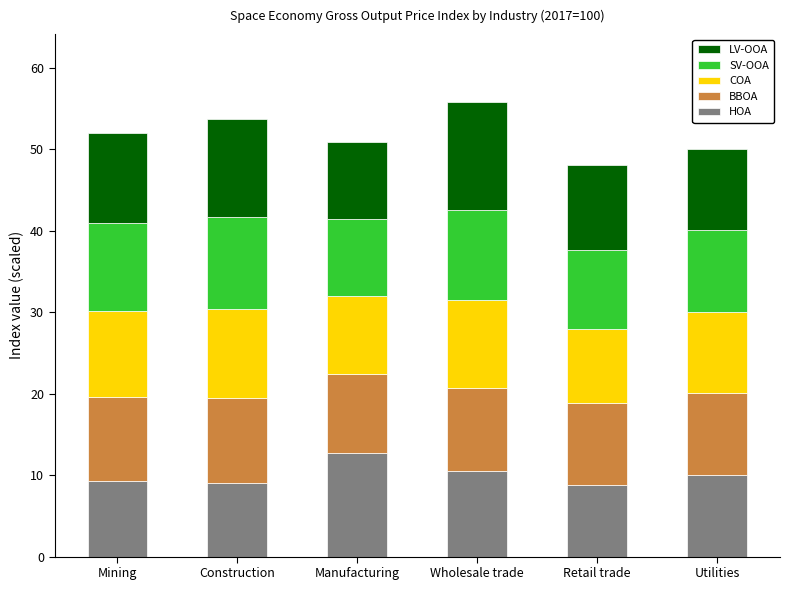

At which label does HOA reach its peak?

Manufacturing